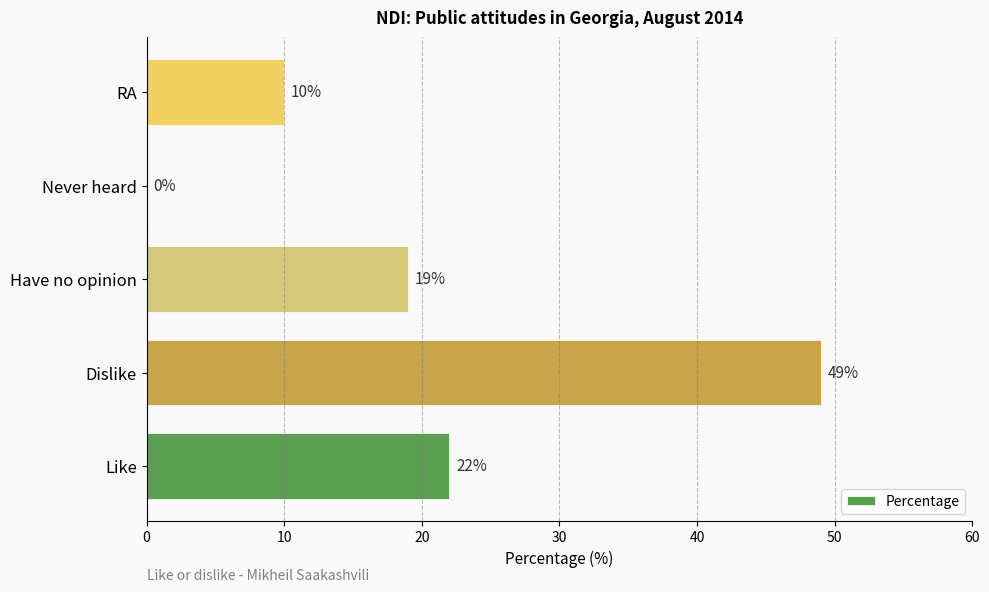

What is the change in value from Never heard to RA?

+10